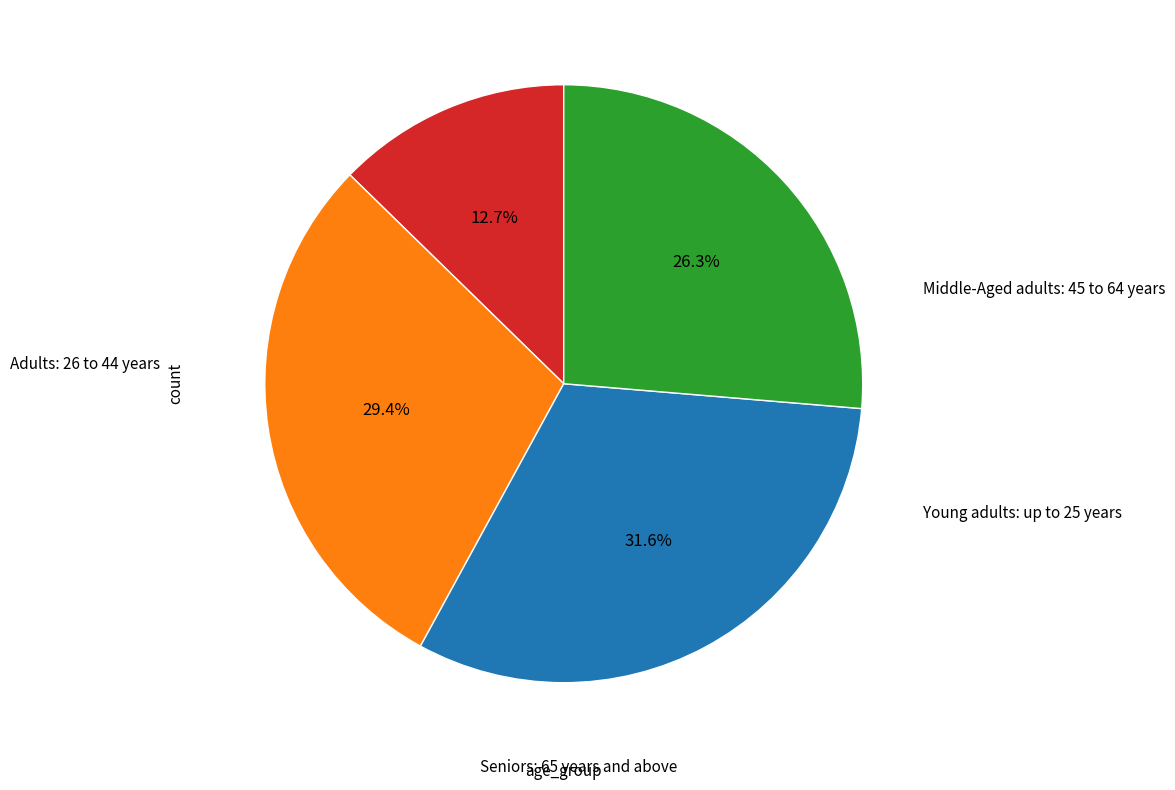

Does any single category account for the majority?

No